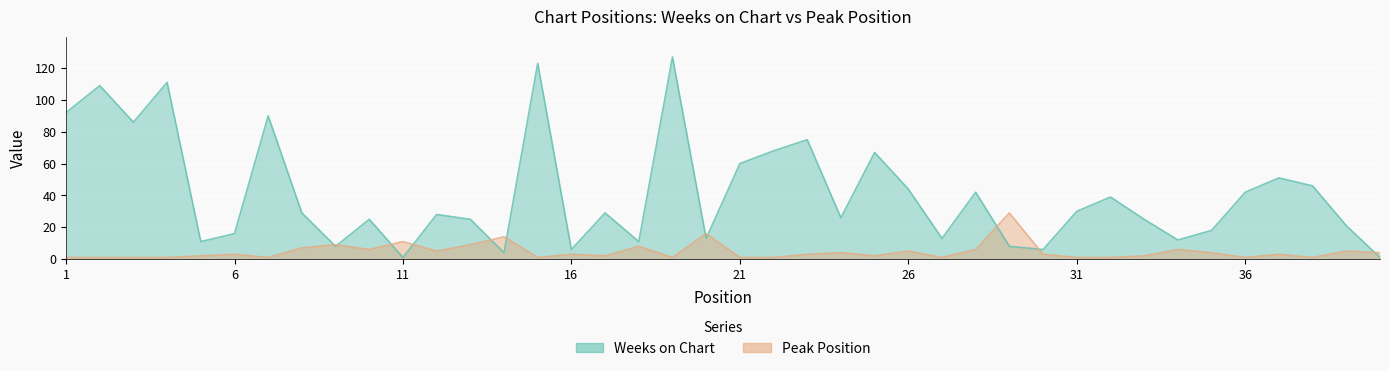

Which series has the largest total across all categories?

Weeks on Chart